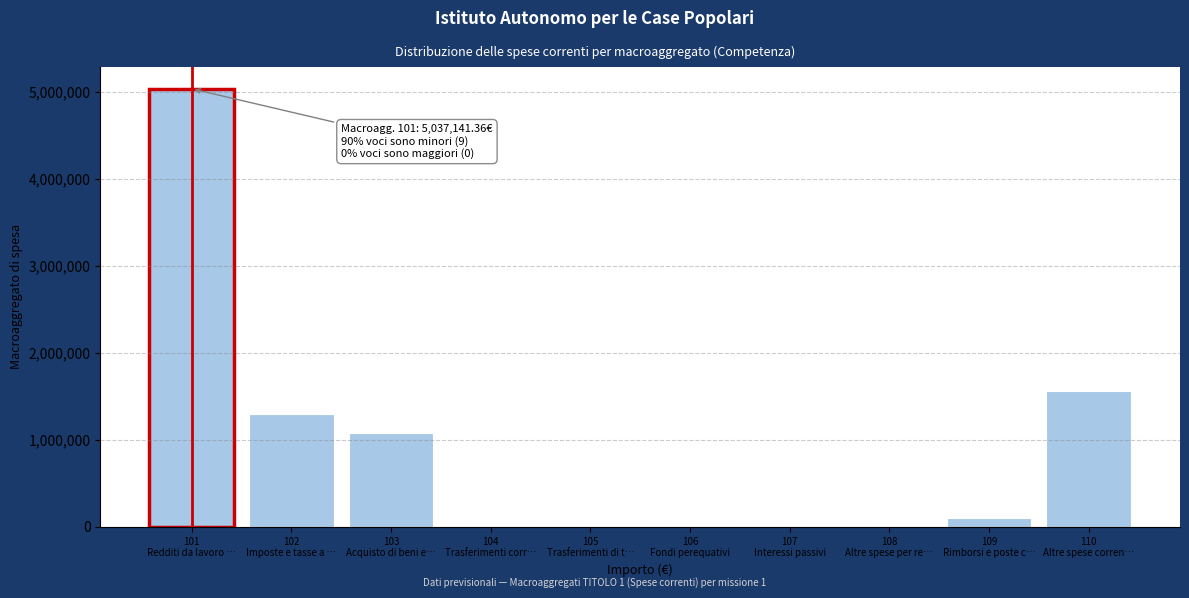

What is the maximum value shown in the chart?

5037141.4